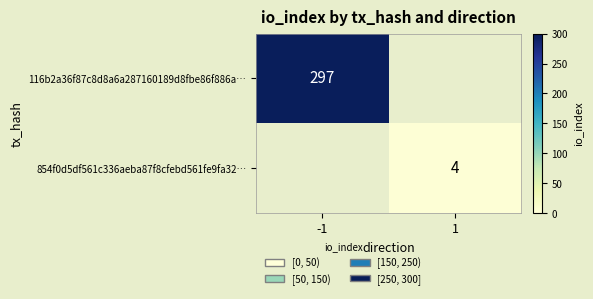

What is the greatest value displayed?

297